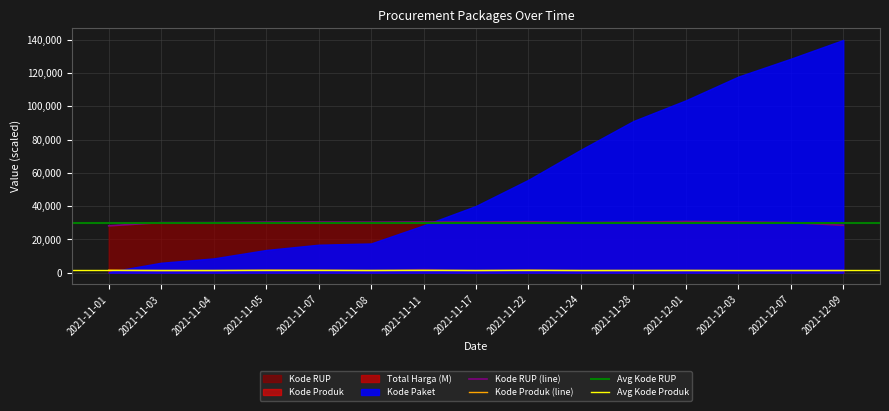

In Kode RUP, how many points are lower than both neighbors (excluding endpoints)?

3